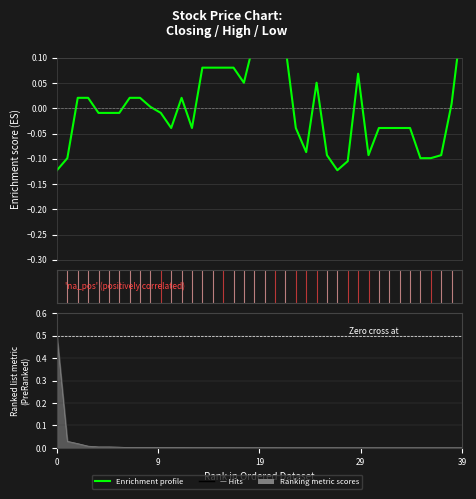

What is the value of the 15th point from the left?

0.1